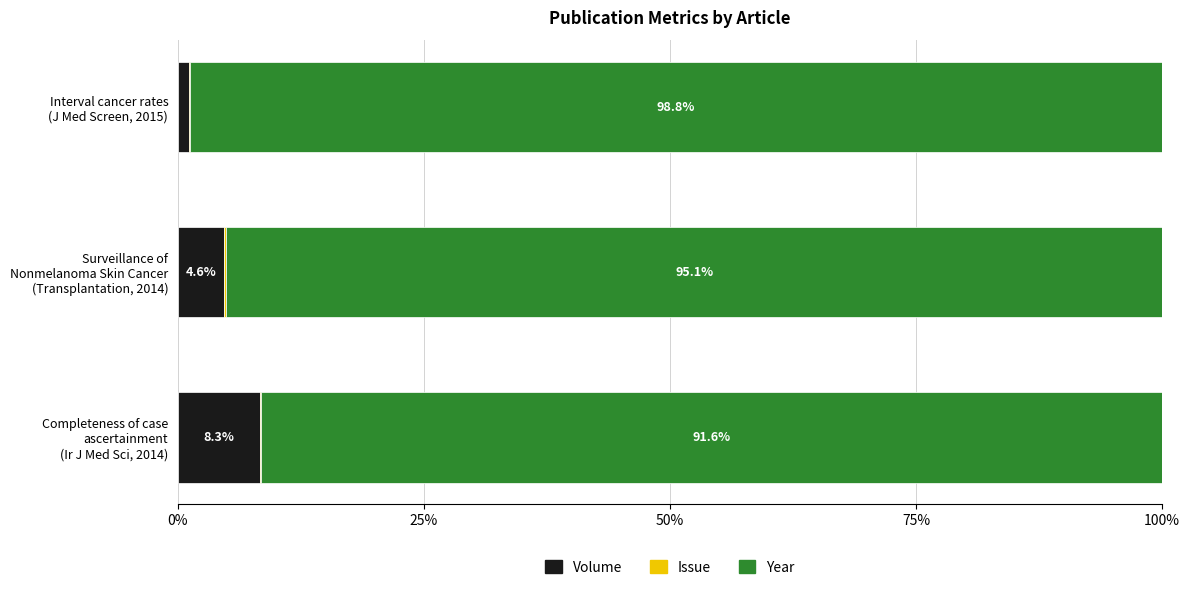

What is the sum of all Volume values?

14.0